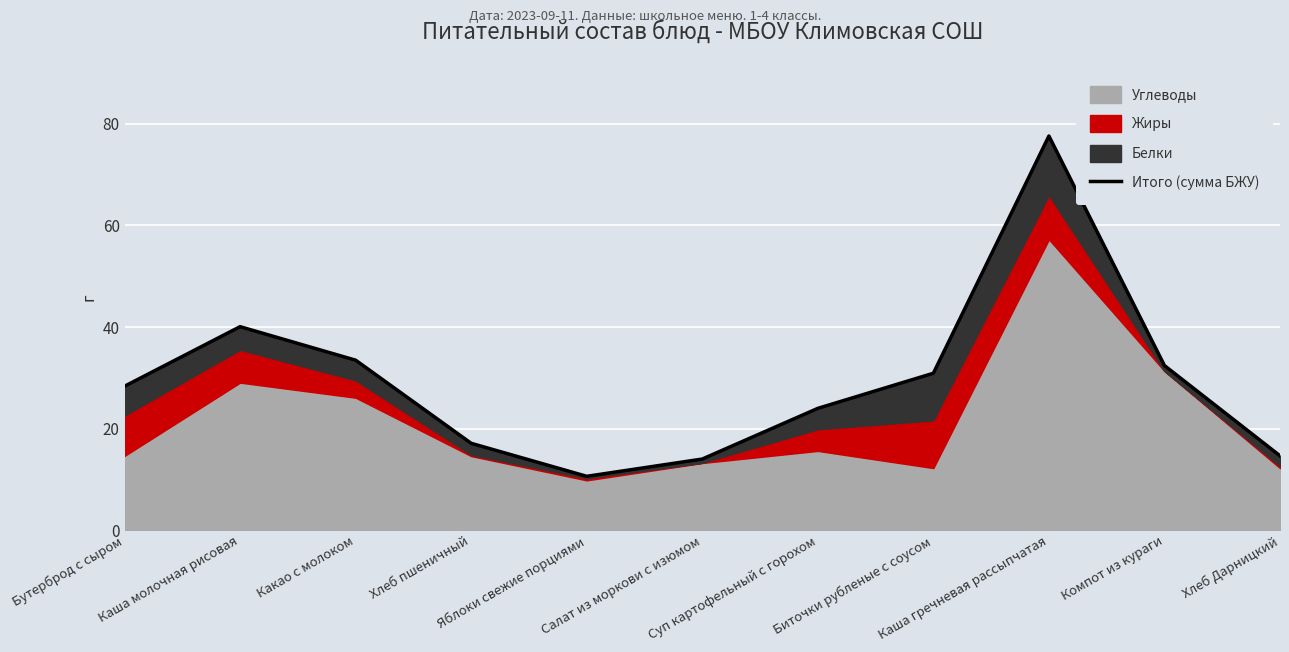

Reading left to right, what are all the values shown in this chart?

28.3	40.1	33.5	17.1	10.6	14.0	24.0	30.9	77.6	32.4	14.6